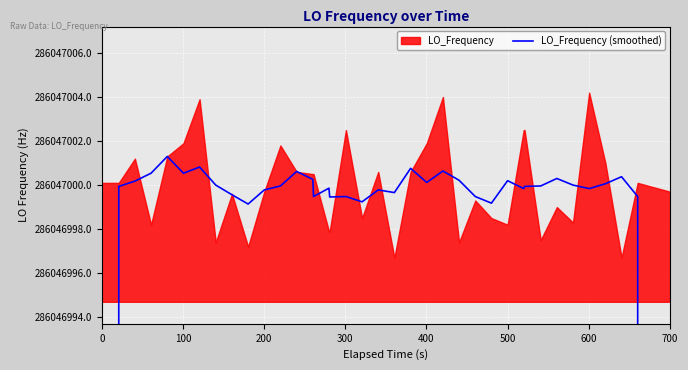

The chart shows a value of 496249297.4 at 35. True or false?

False